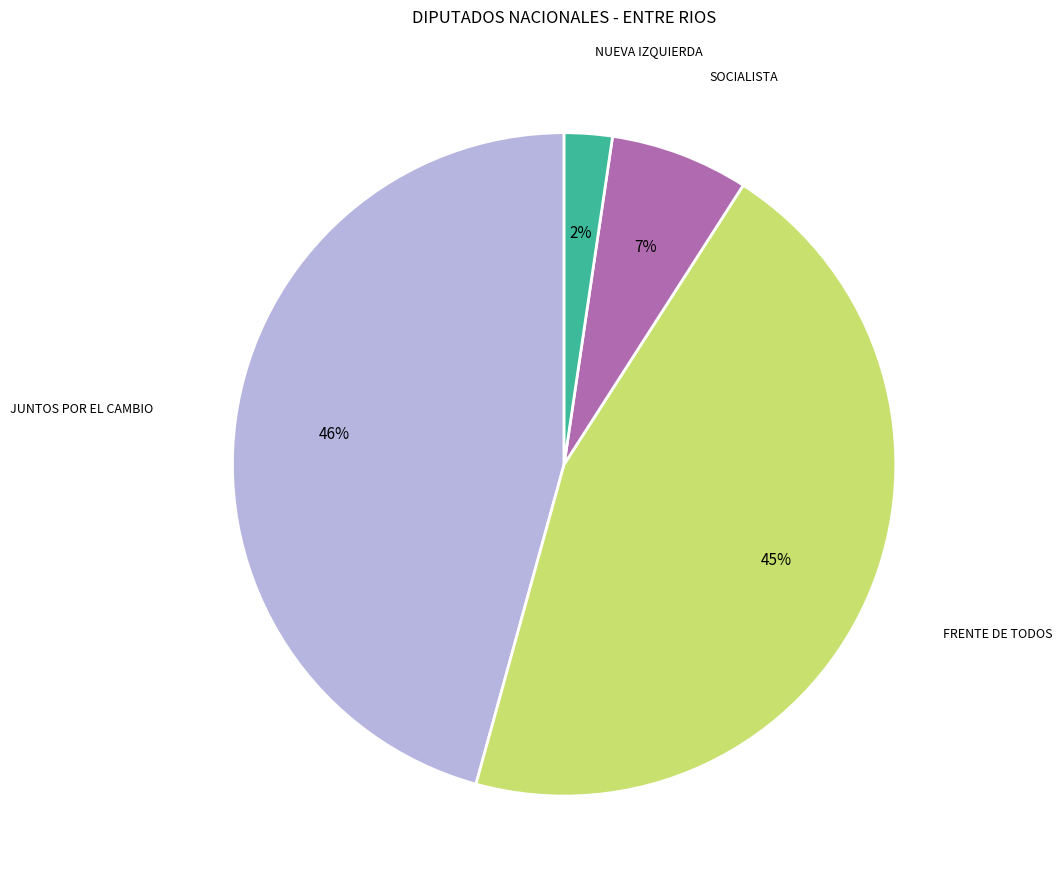

Is there a majority slice in this chart?

No